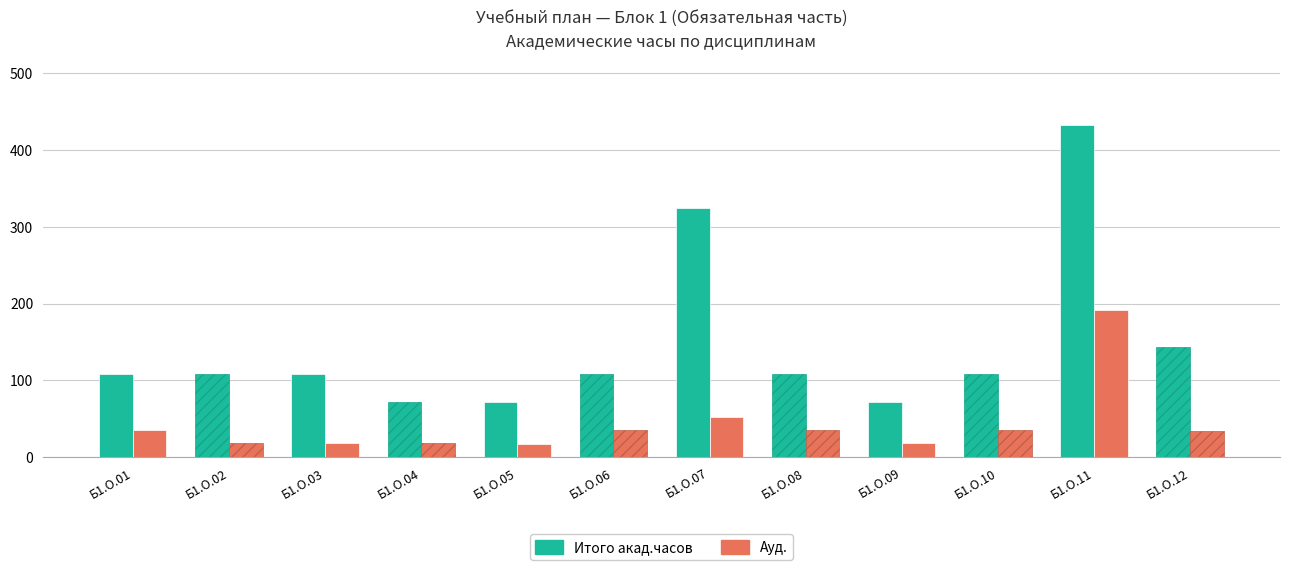

Between Б1.О.08 and Б1.О.09, which series saw the biggest shift?

Итого акад.часов